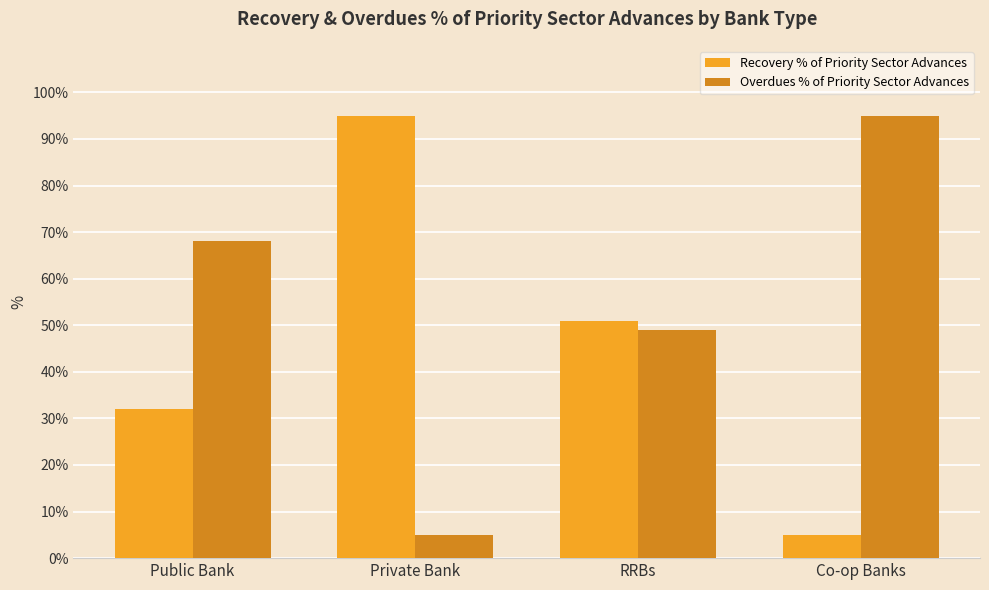

What is the spread (max minus min) of values at Public Bank?

36